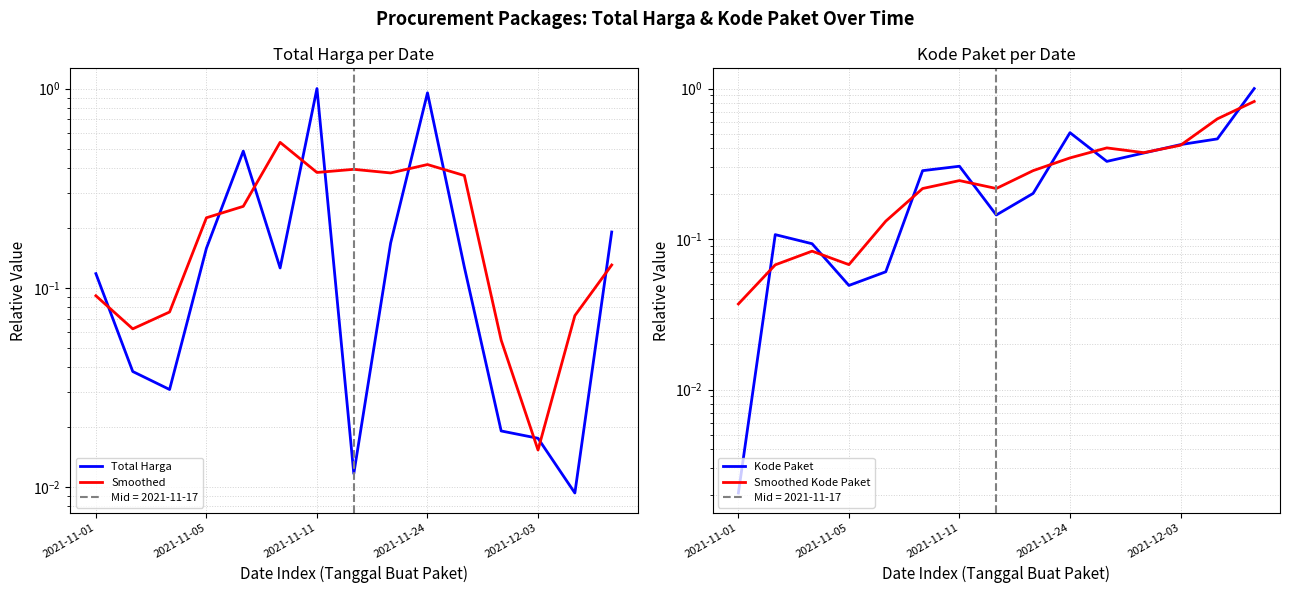

Which category has the lowest value in the Kode Paket series?

2021-11-01